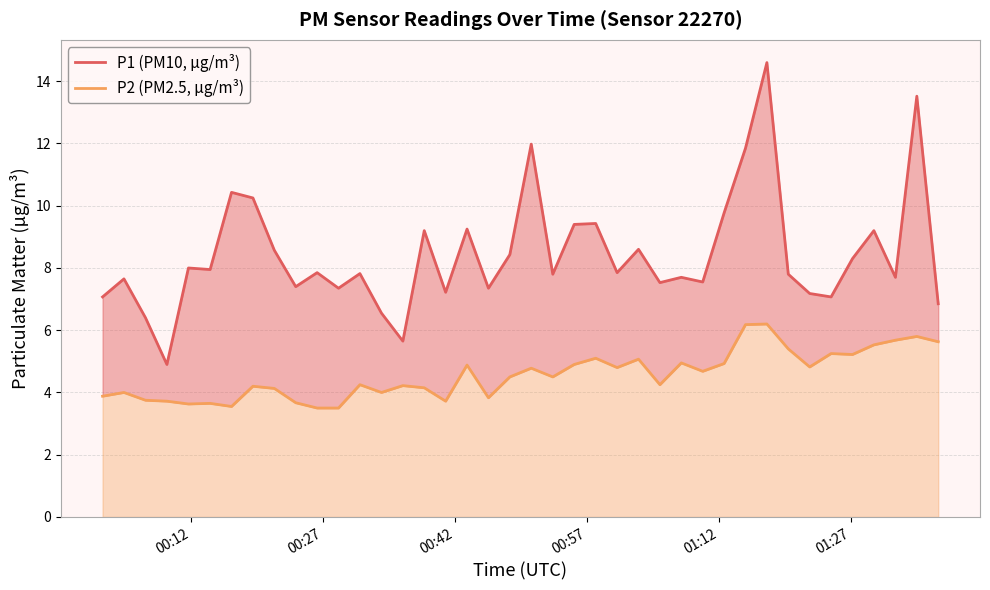

True or false: P2 (PM2.5, µg/m³) and P1 (PM10, µg/m³) intersect in this chart.

False